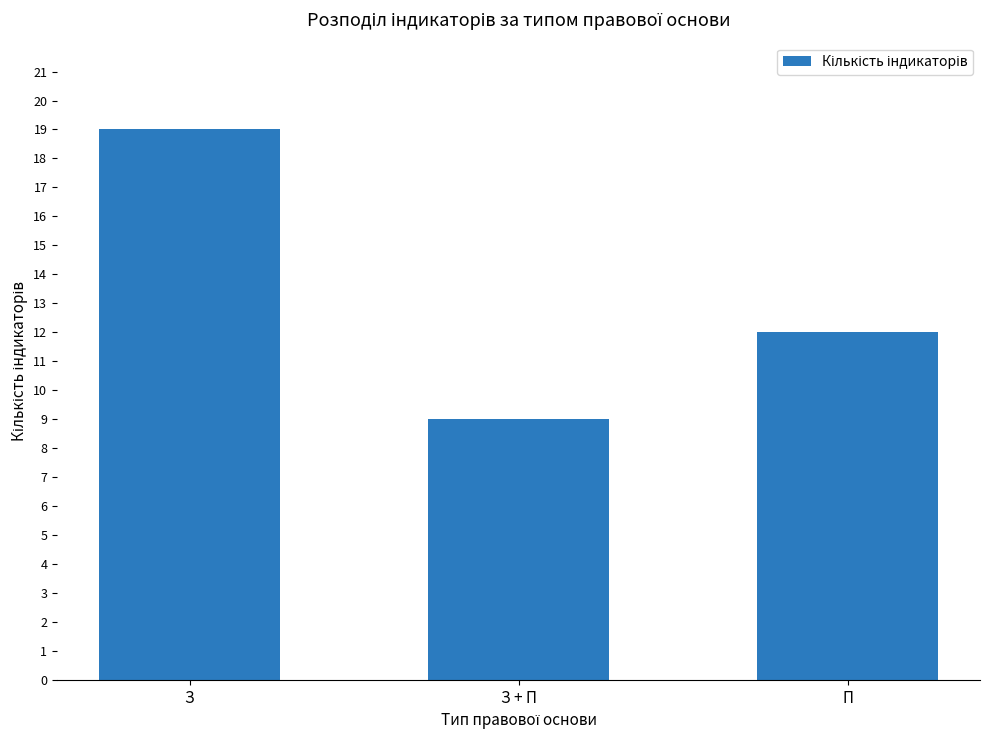

List the labels in order of value, smallest first.

З + П, П, З